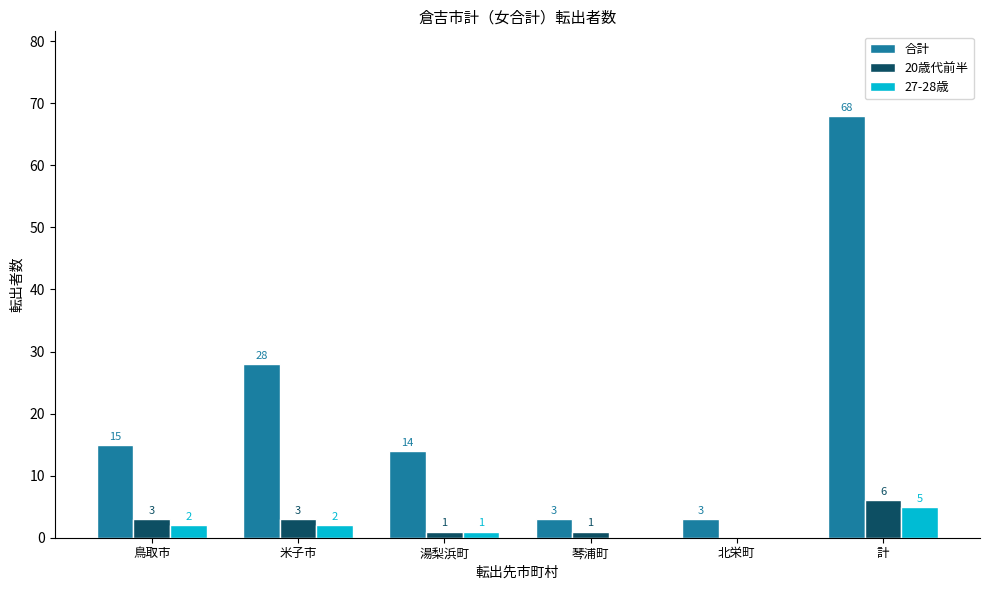

Is the value of 合計 at 鳥取市 greater than the value of 20歳代前半 at 鳥取市?

Yes